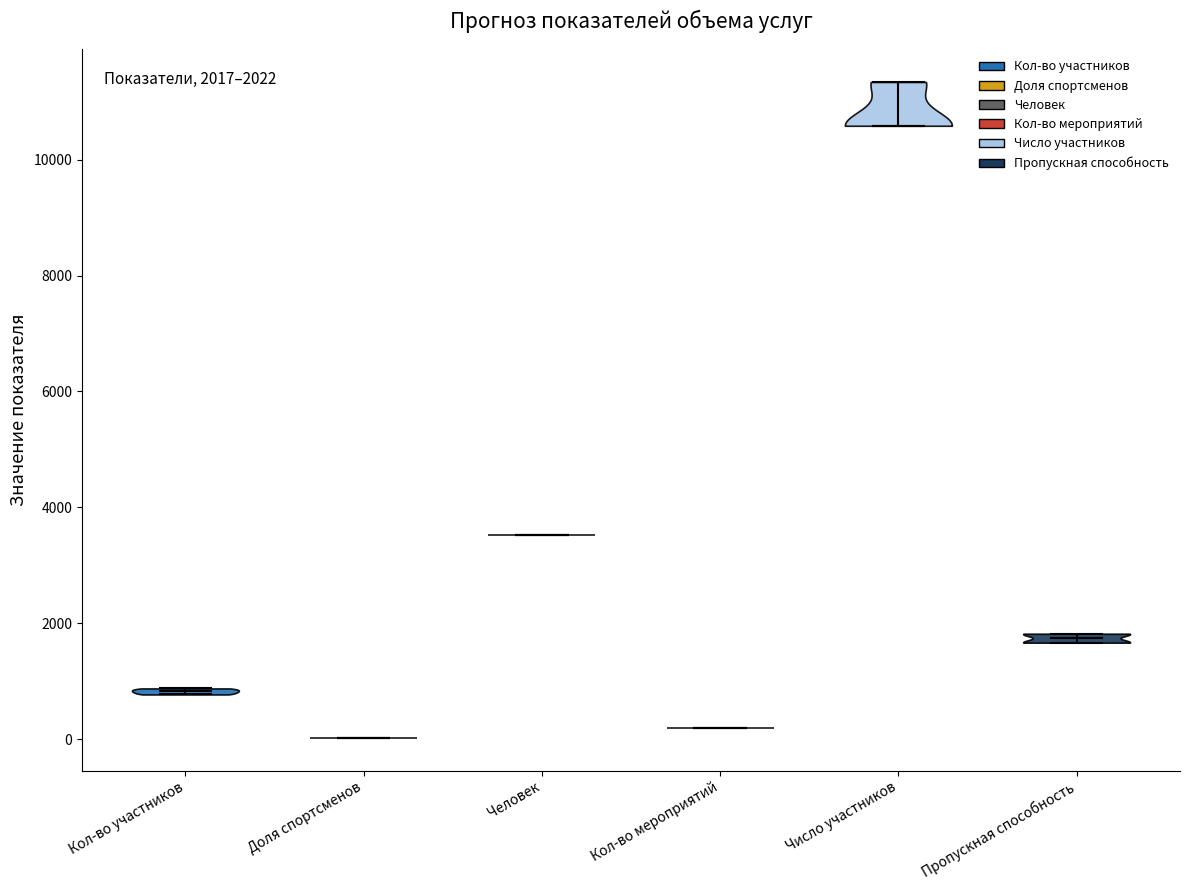

Which violin has the highest median line?

Число участников